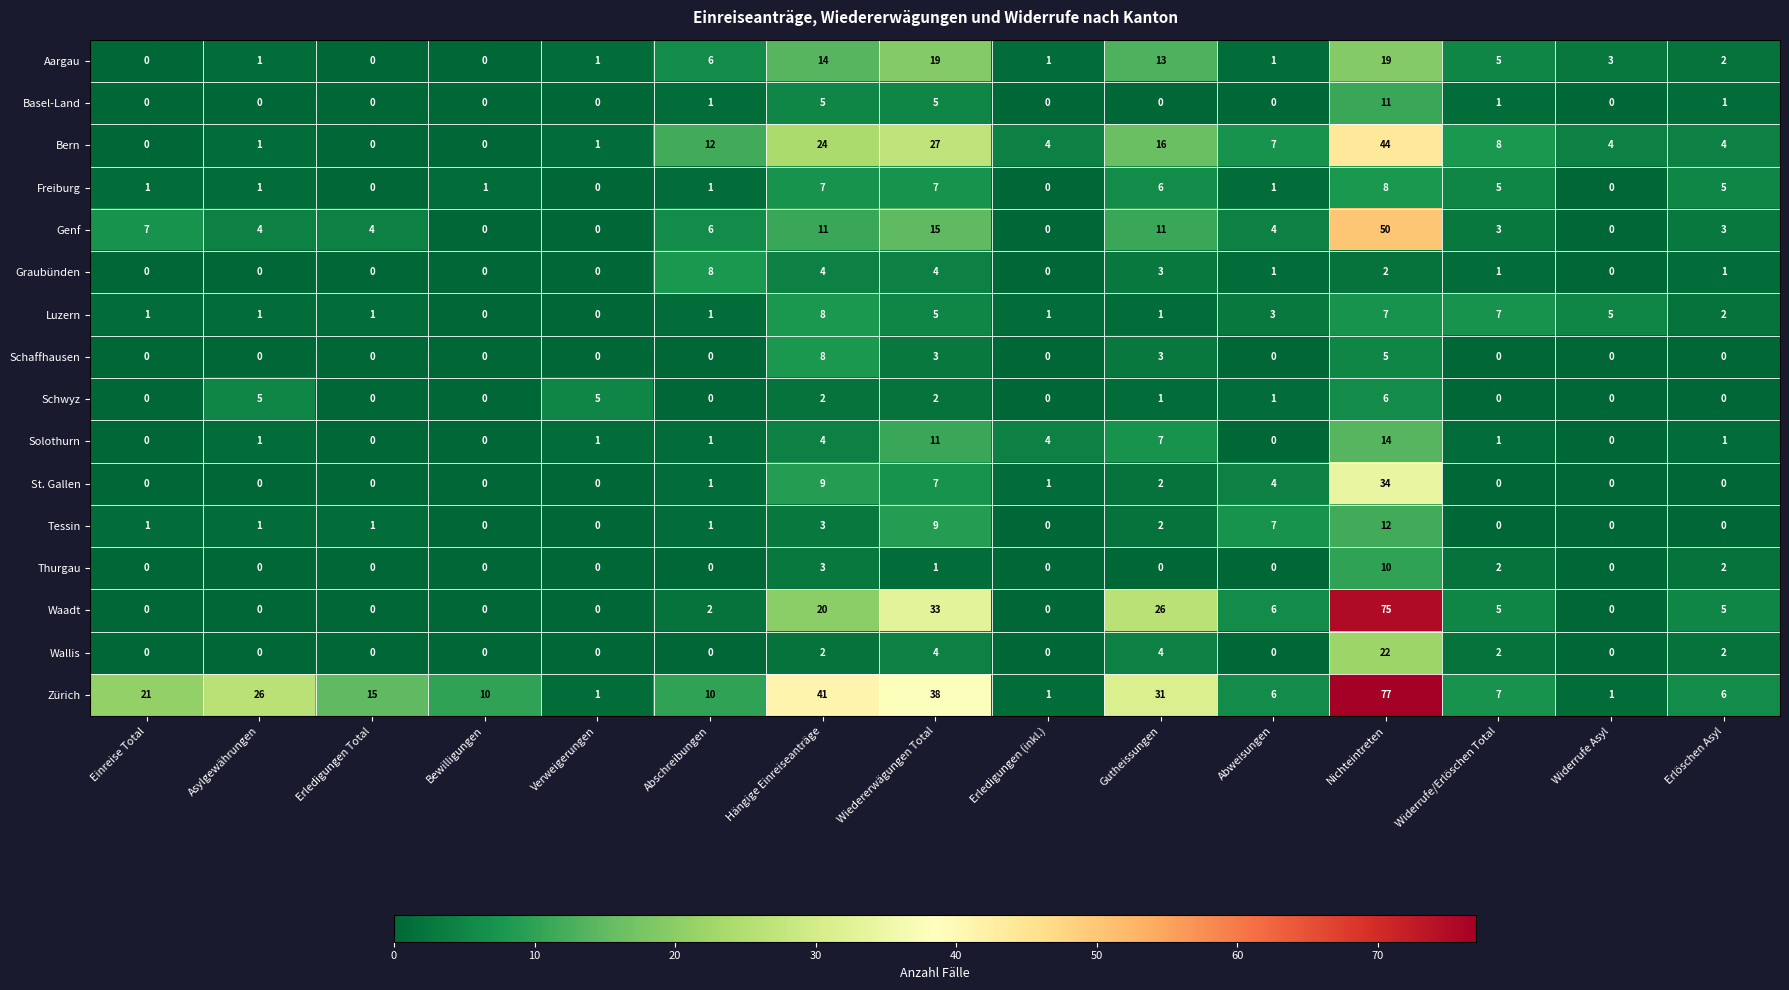

What is the difference between the maximum and minimum values in the Freiburg series?

8